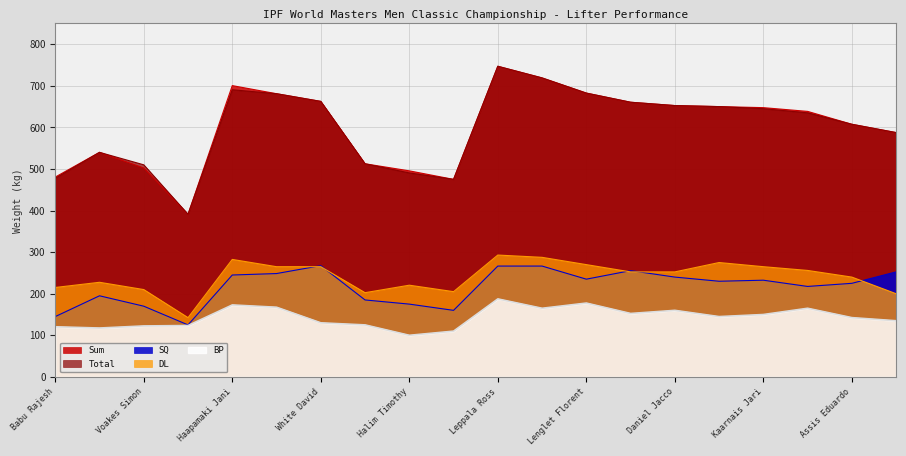

True or false: BP has a value of 152.5 at Daniels Marlon.

True